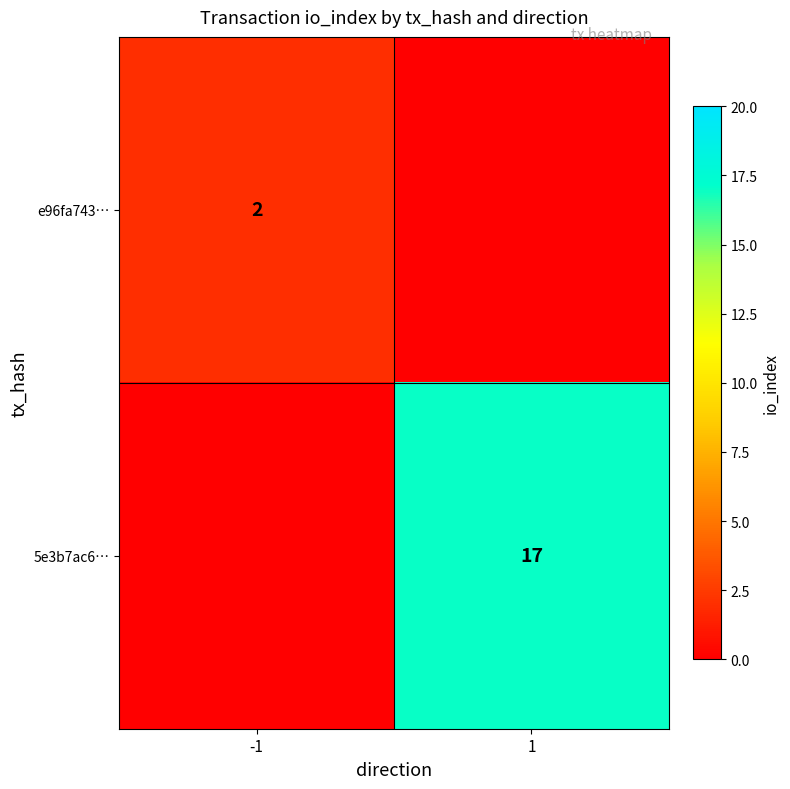

What is the difference between the highest and lowest values at -1?

2